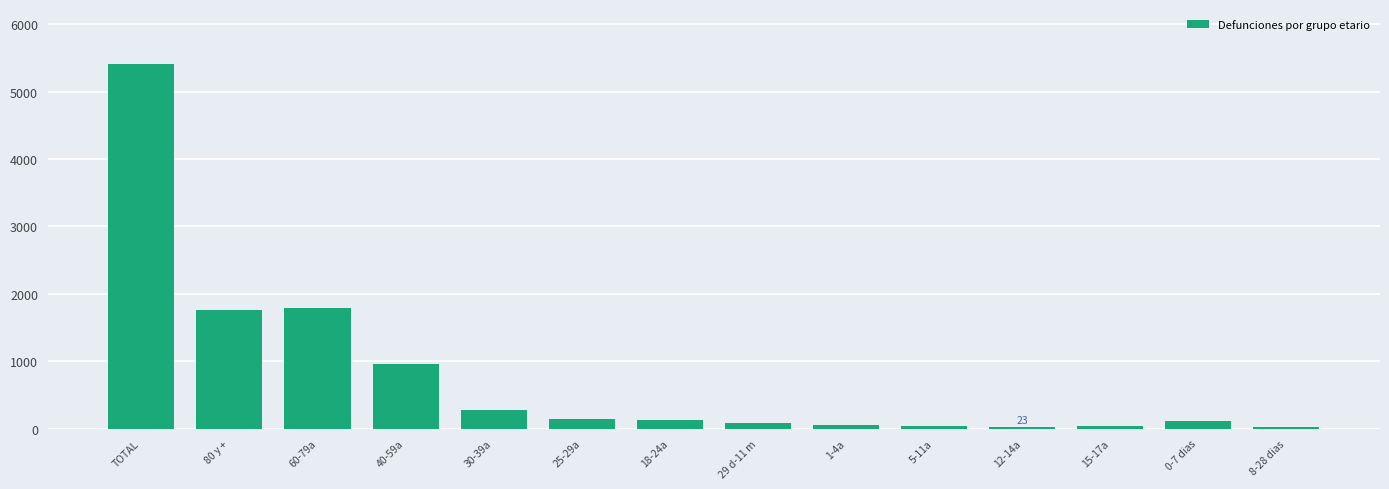

How many bars are there in total?

14